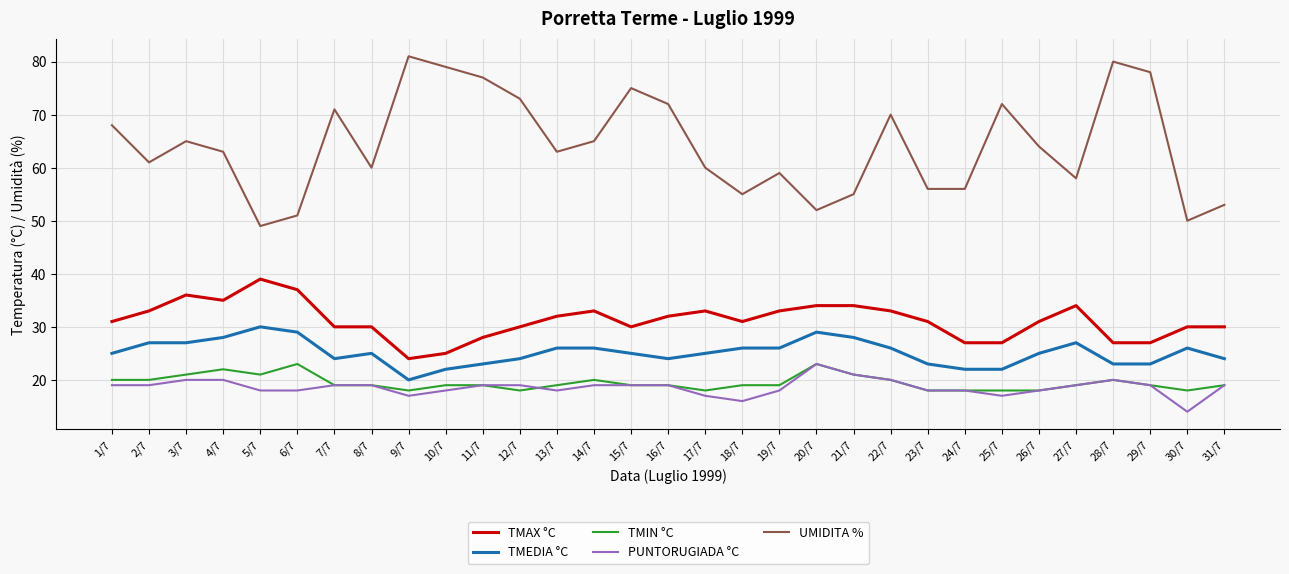

True or false: TMIN °C has a value of 22 at 4/7.

True